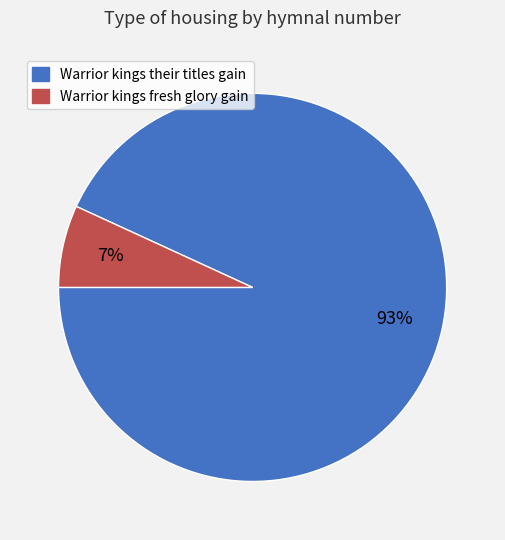

To the nearest percent, what is the average slice percentage?

50%